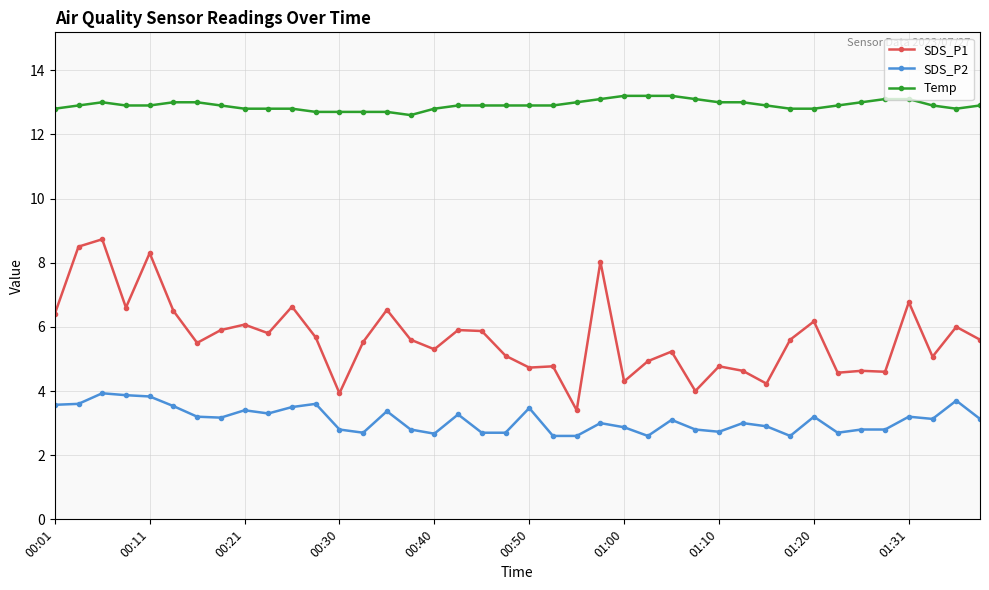

What is the difference between the second highest and second lowest values in the SDS_P1 series?

4.6